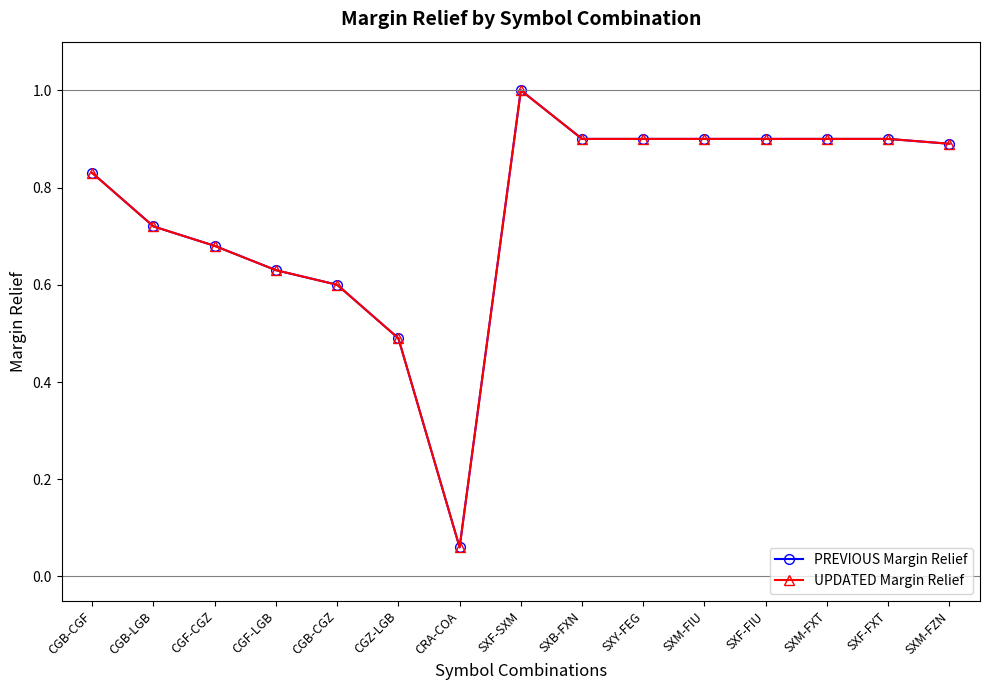

What is the value of the PREVIOUS Margin Relief point at the 5th from the left?

0.6